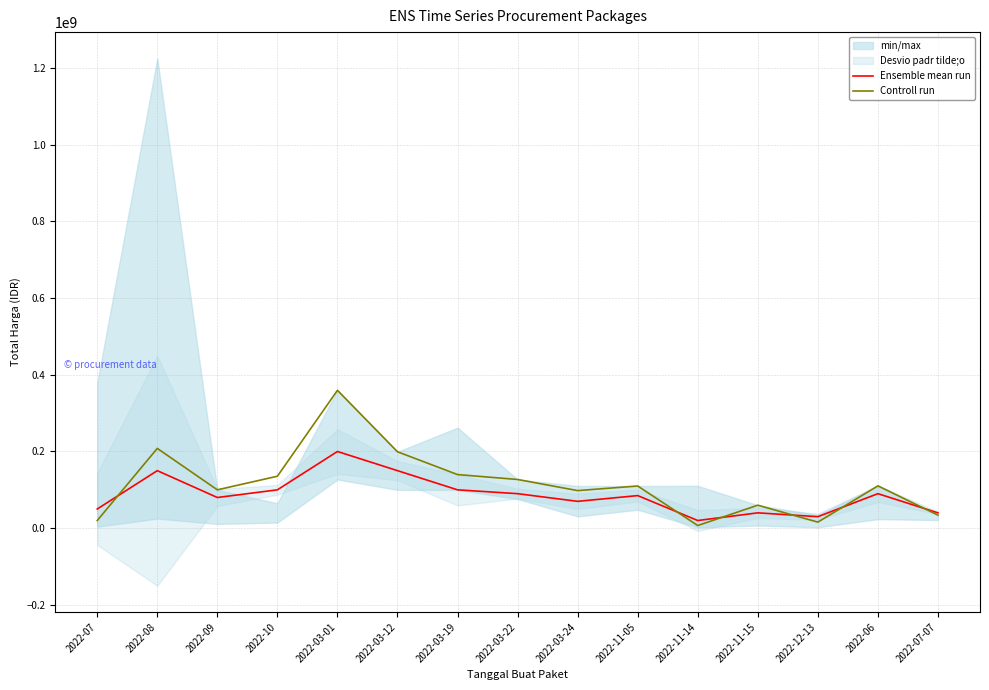

Rank the series by their average value, from lowest to highest.

Ensemble mean run, Controll run